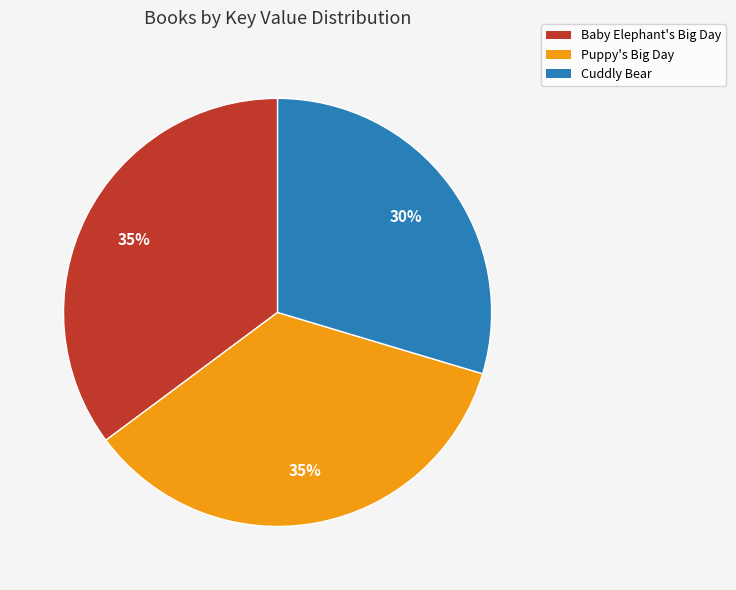

Which slice is the smallest?

Cuddly Bear